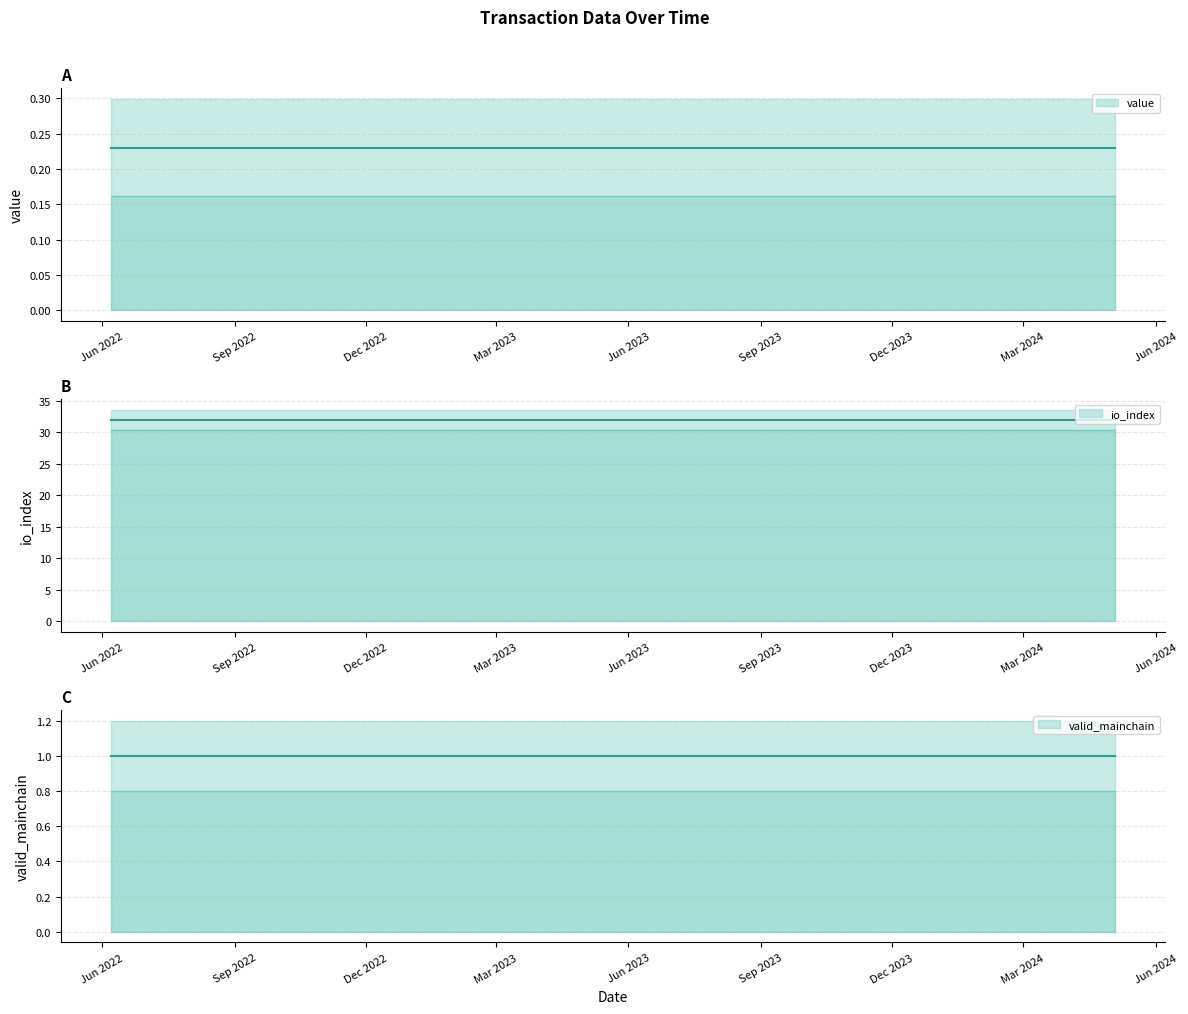

Does the chart display data point markers on the line(s)?

No